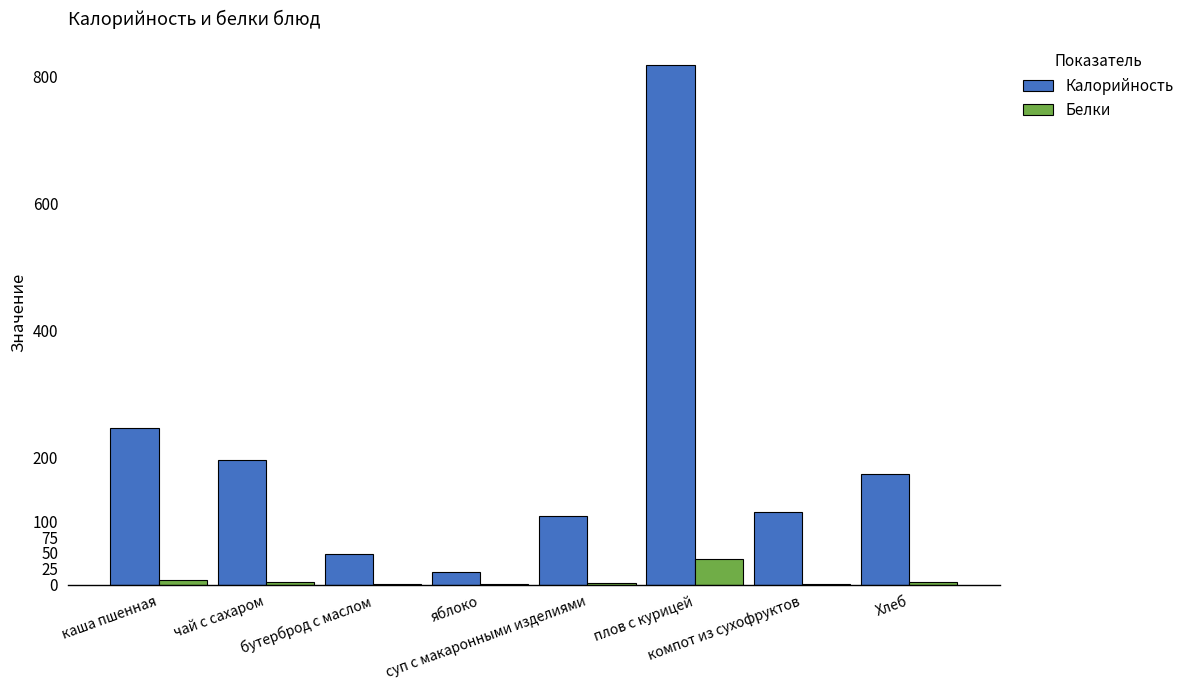

Which series has the largest total across all categories?

Калорийность